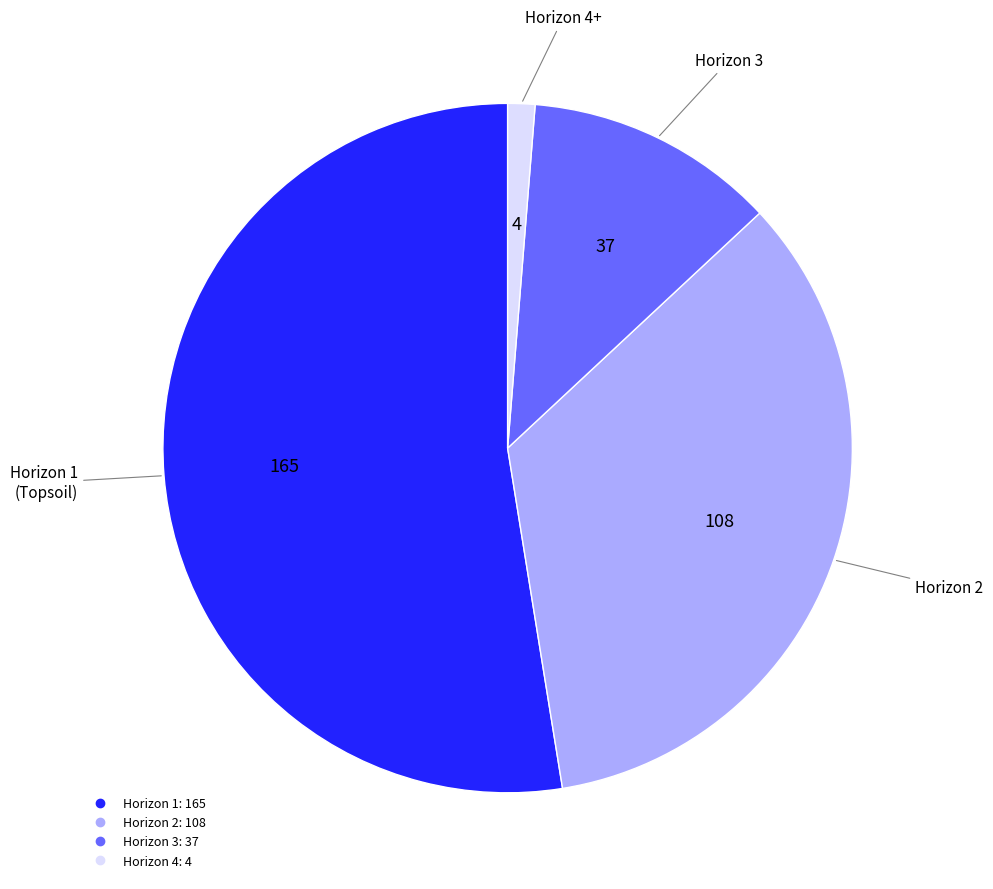

Is there any slice that represents more than half of the pie?

Yes